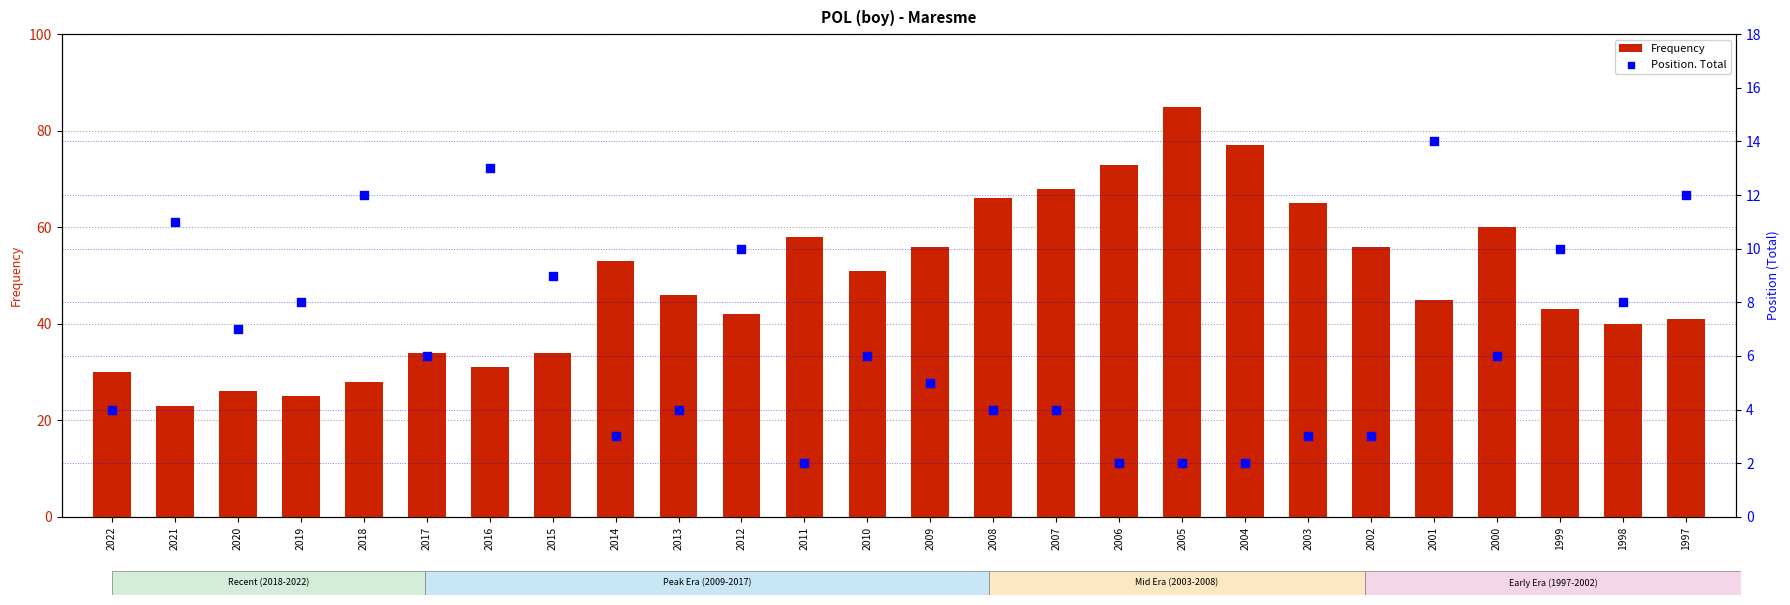

Which series has the largest total across all categories?

Frequency